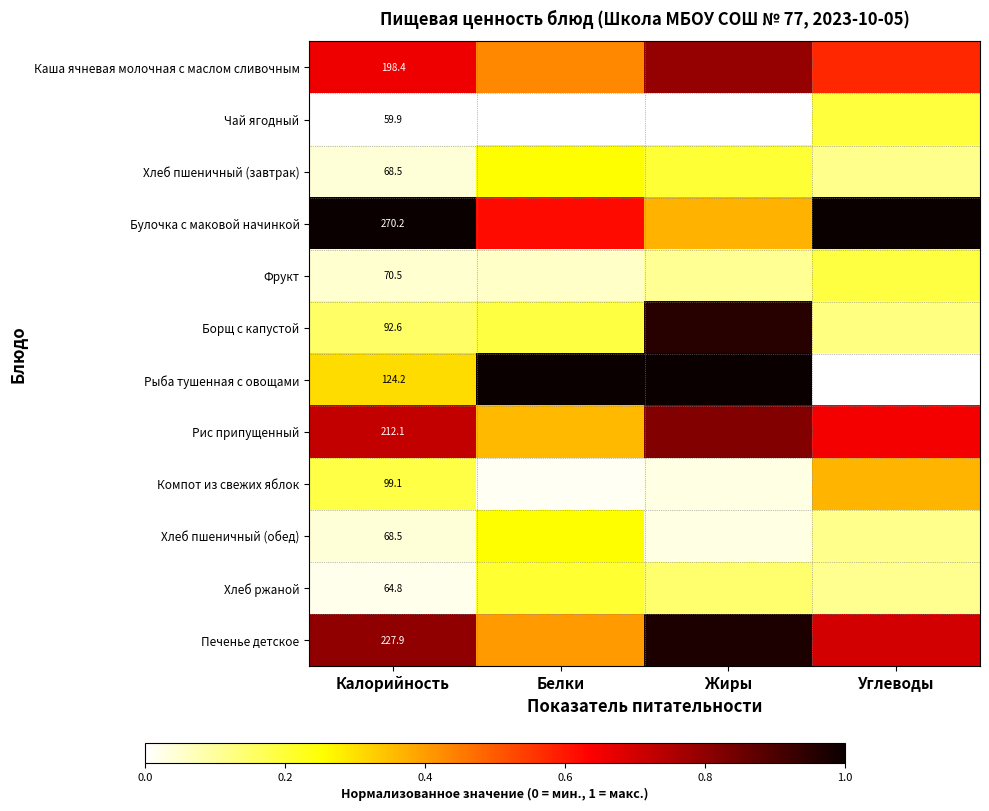

How many data points does each series have?

4